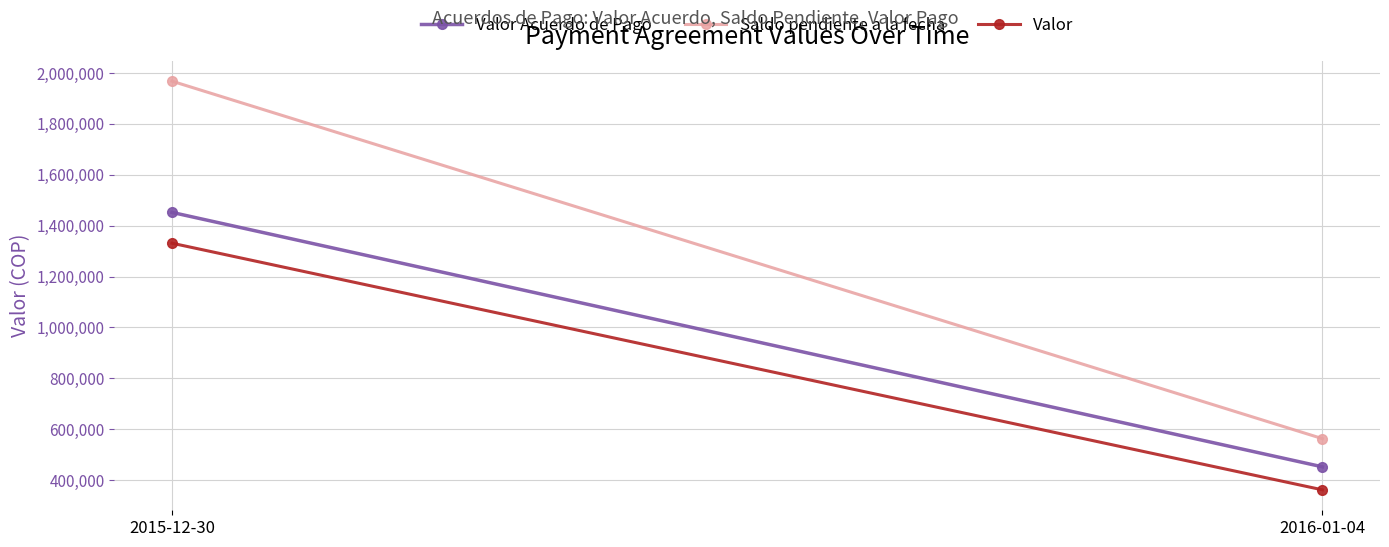

What is the difference between the Saldo pendiente a la fecha values at 2016-01-04 and 2015-12-30?

1405200